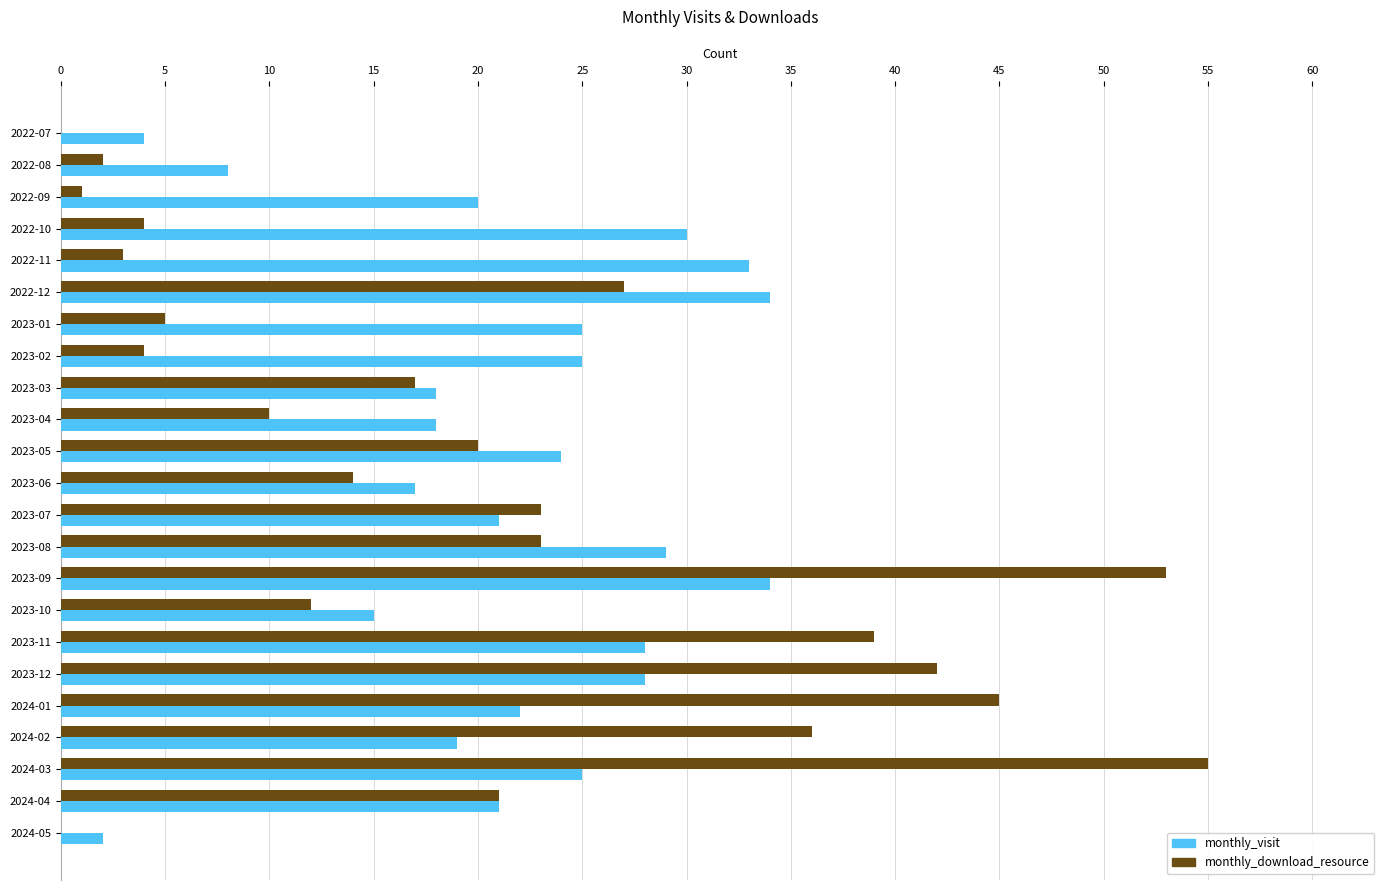

The value of monthly_download_resource at 2023-09 is 74. True or false?

False